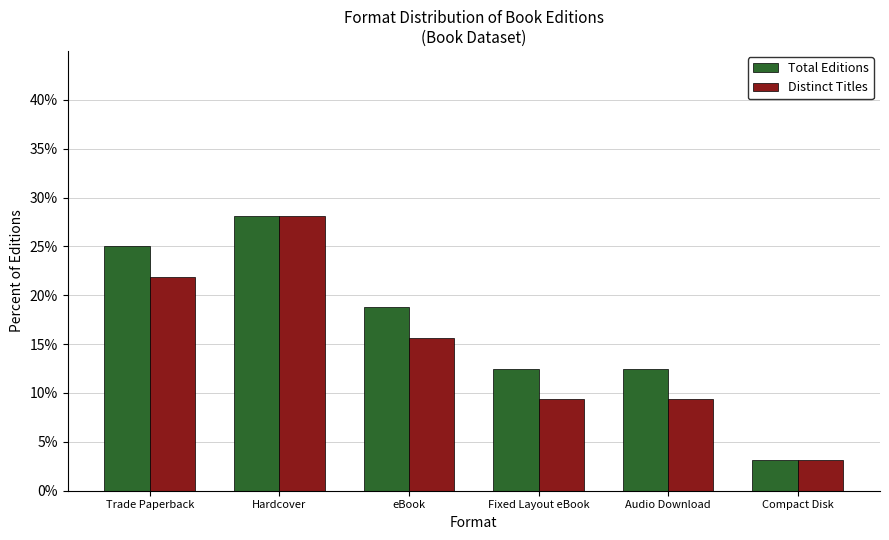

What is the sum of the Total Editions values at Hardcover and Trade Paperback?

53.1